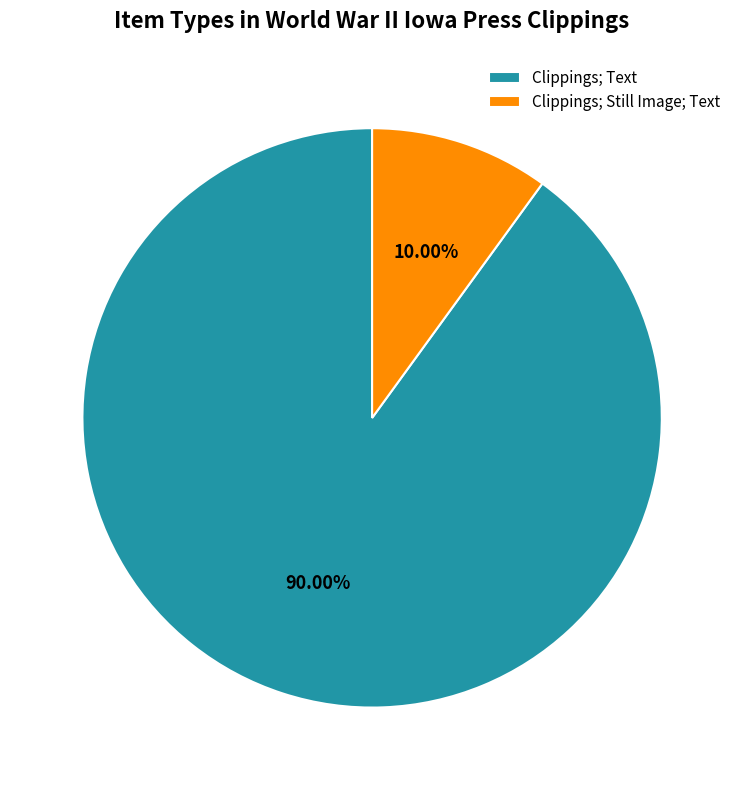

Which has a higher value, Clippings; Still Image; Text or Clippings; Text?

Clippings; Text